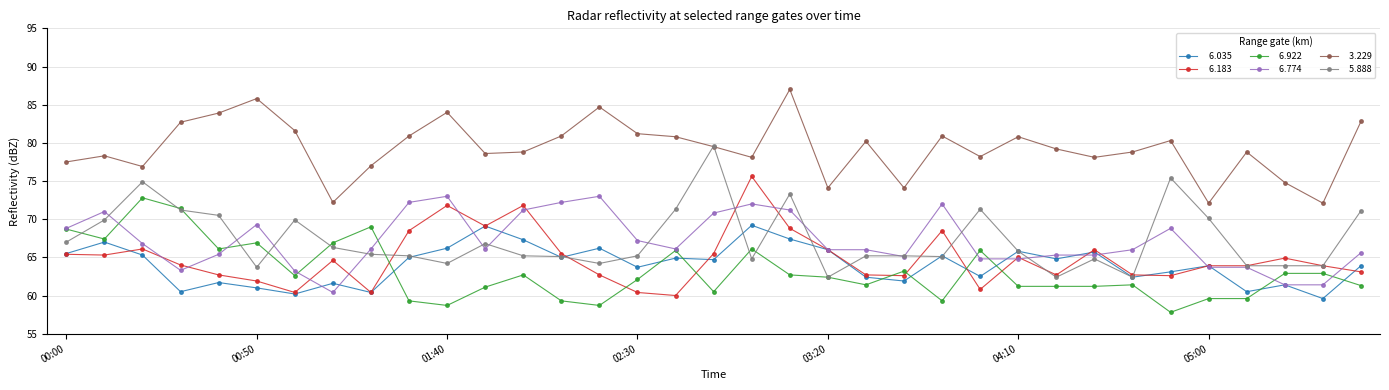

What is the minimum value shown in the chart?

57.8